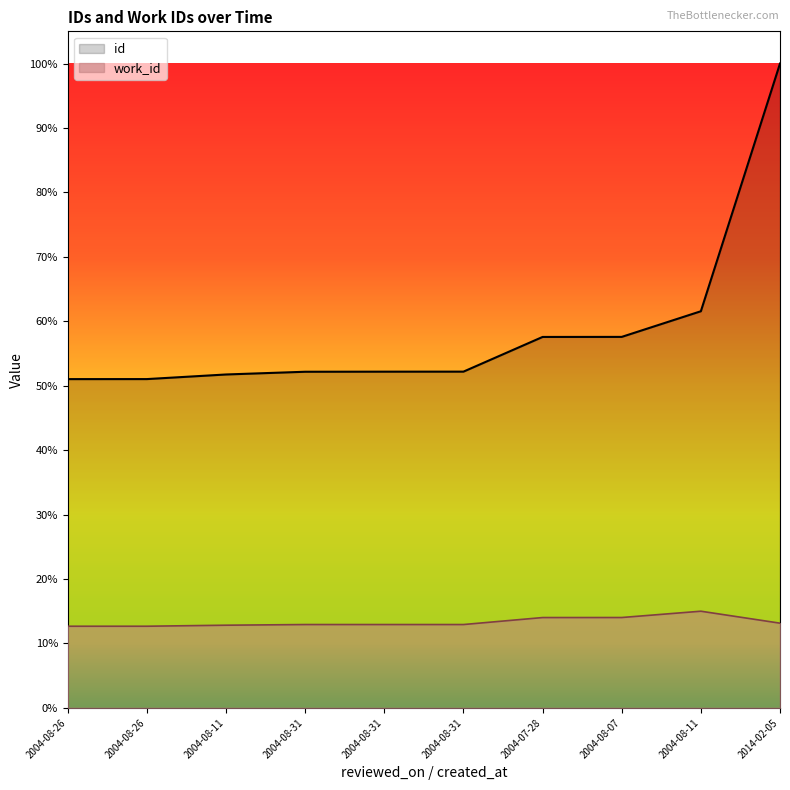

What is the difference between the id values at 2004-07-28 and 2014-02-05?

9914.0